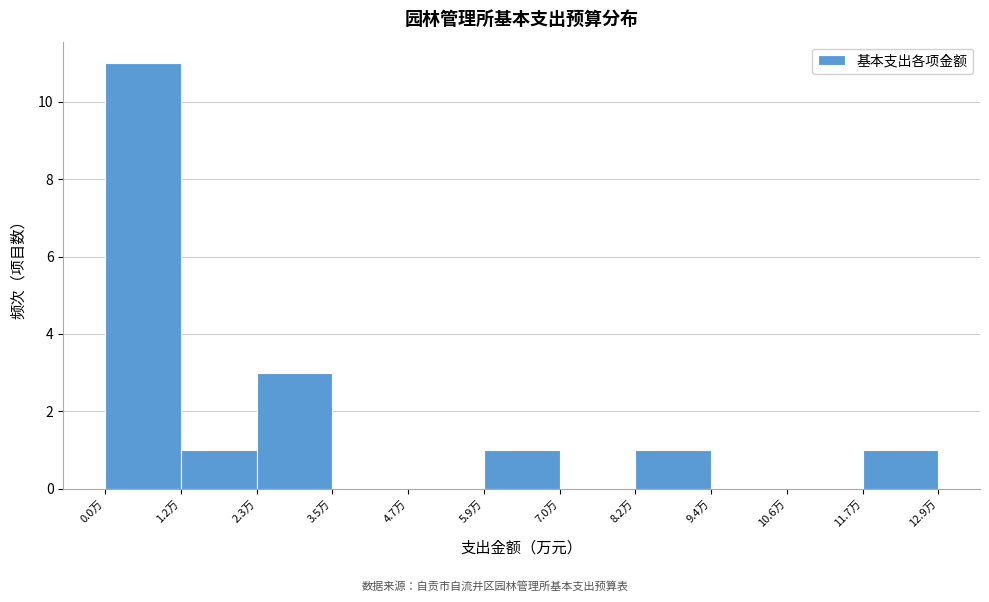

What is the height of the bar covering 1.2 to 2.4 on the x-axis? Neither the bar edges nor the heights are printed on the chart, so give them approximately, as read against the axes.

1